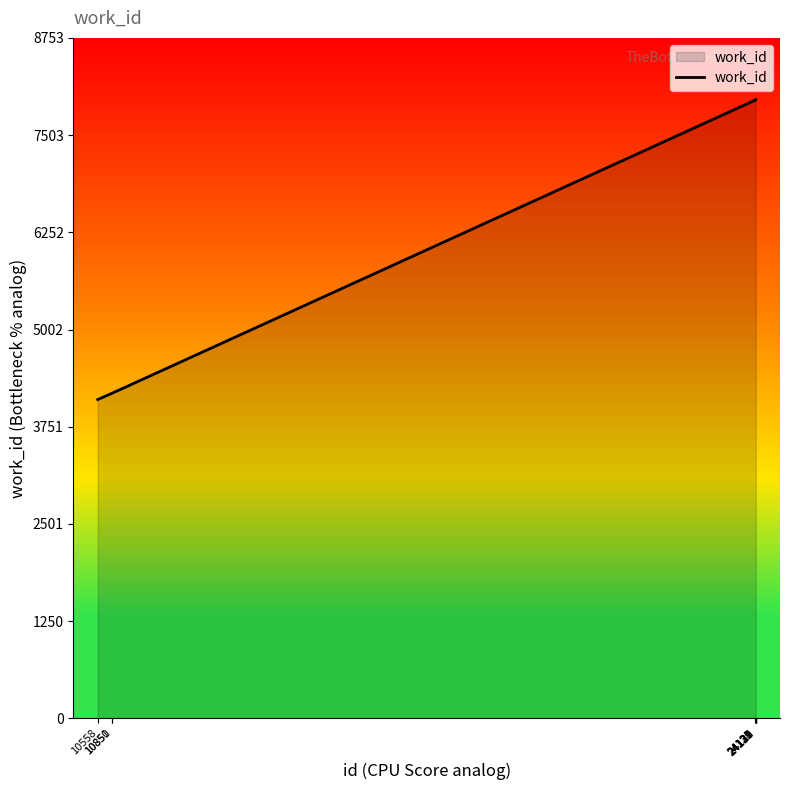

At which category does the chart reach its minimum across all series?

10558